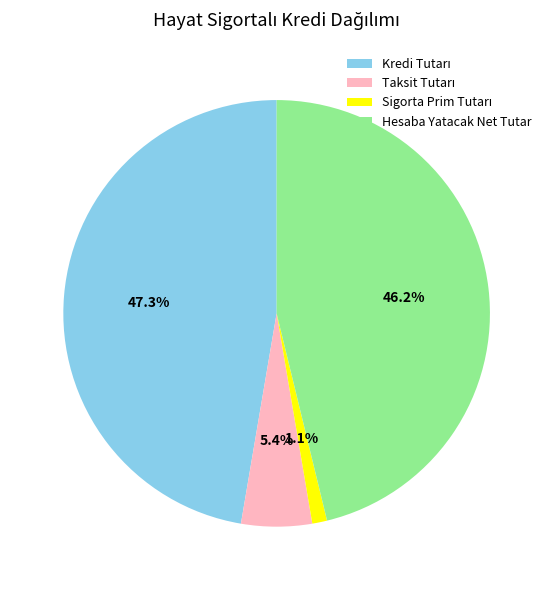

Does Hesaba Yatacak Net Tutar account for over 50% of the chart?

No